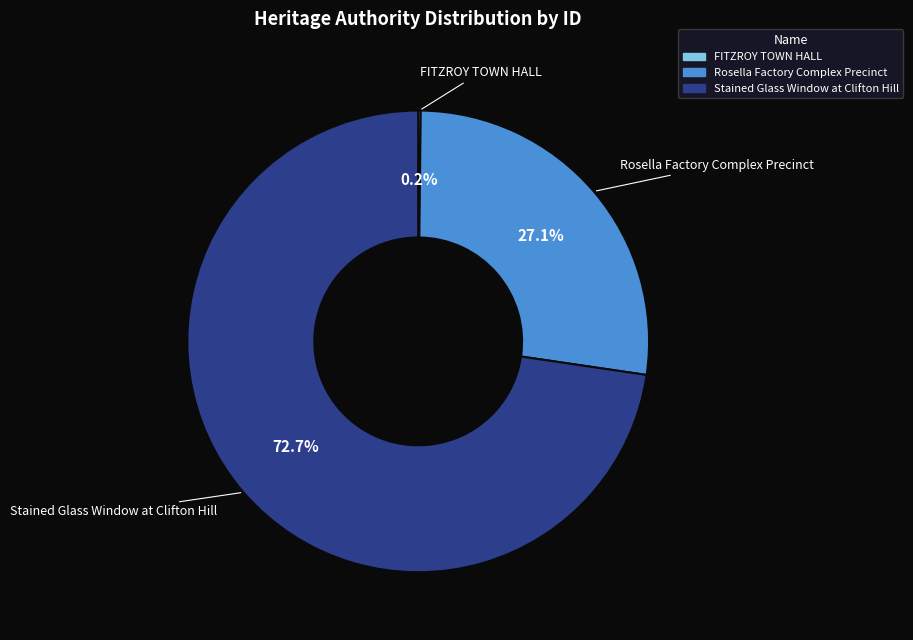

What is the ratio of the value at Stained Glass Window at Clifton Hill to the value at Rosella Factory Complex Precinct?

2.7